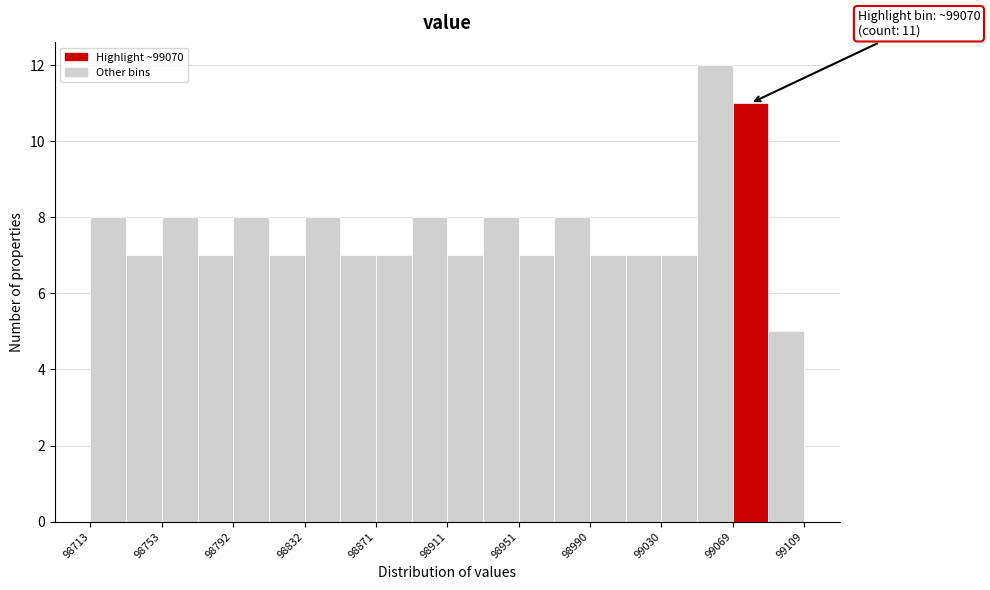

Read against the x-axis, roughly where is the centre of the tallest bar?

99060